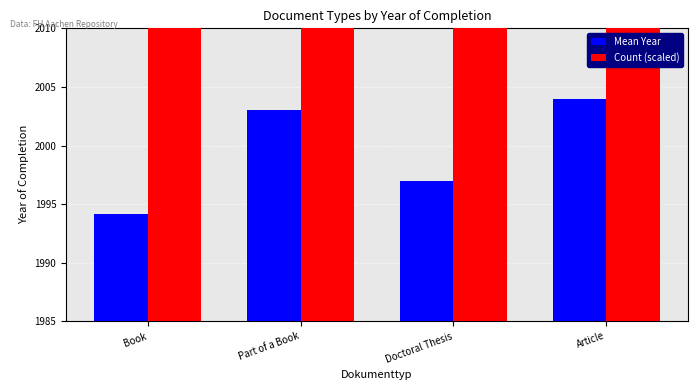

What is the label of the 4th bar from the right?

Book